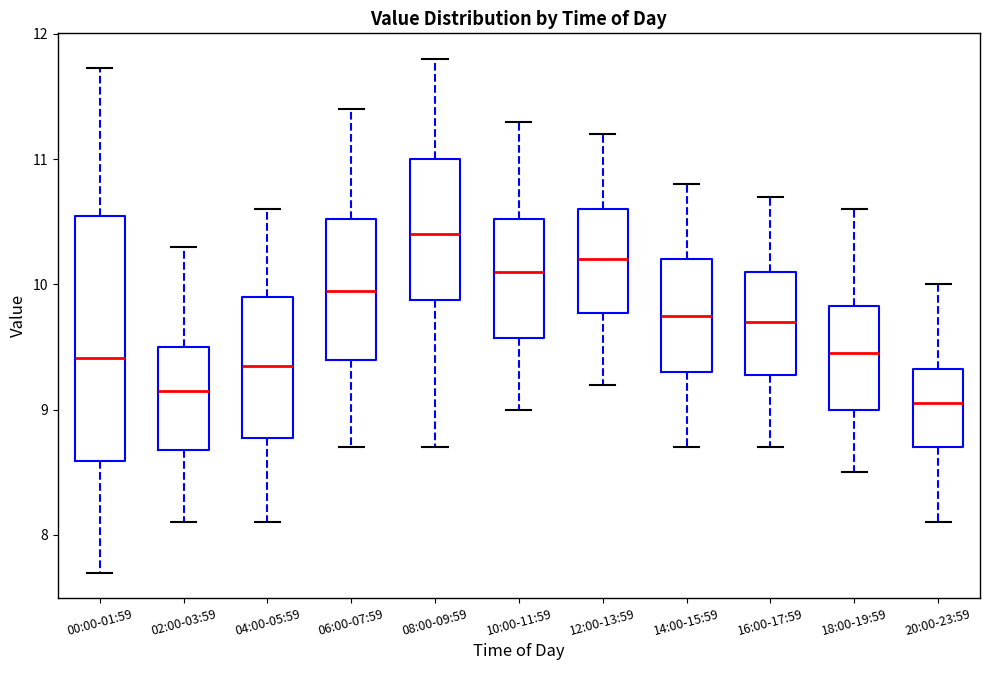

Which box's median line is the highest?

08:00-09:59